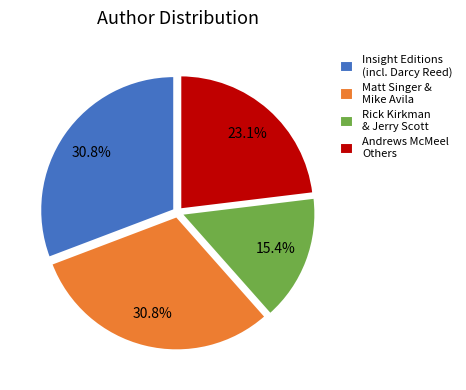

What is the smallest slice in the pie chart?

Rick Kirkman & Jerry Scott